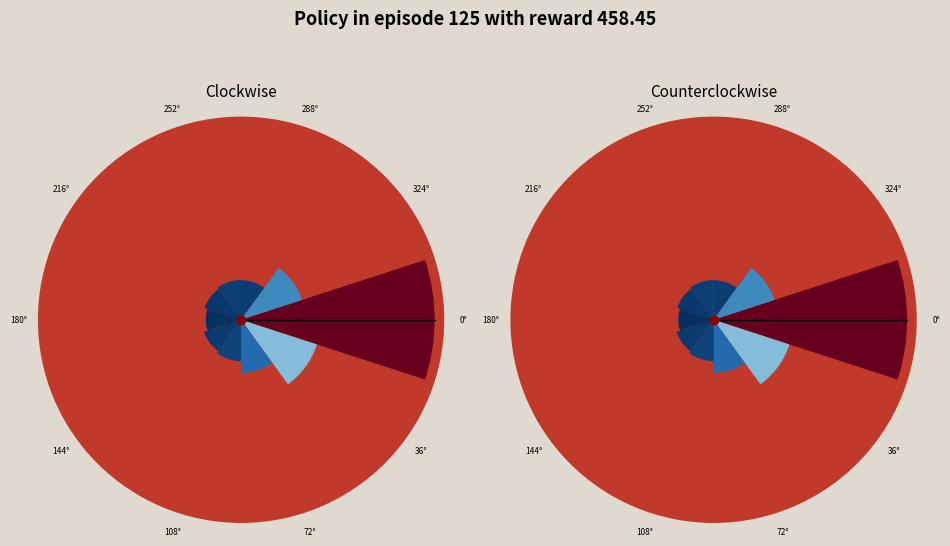

What portion of the pie excludes 72°?

91.5%